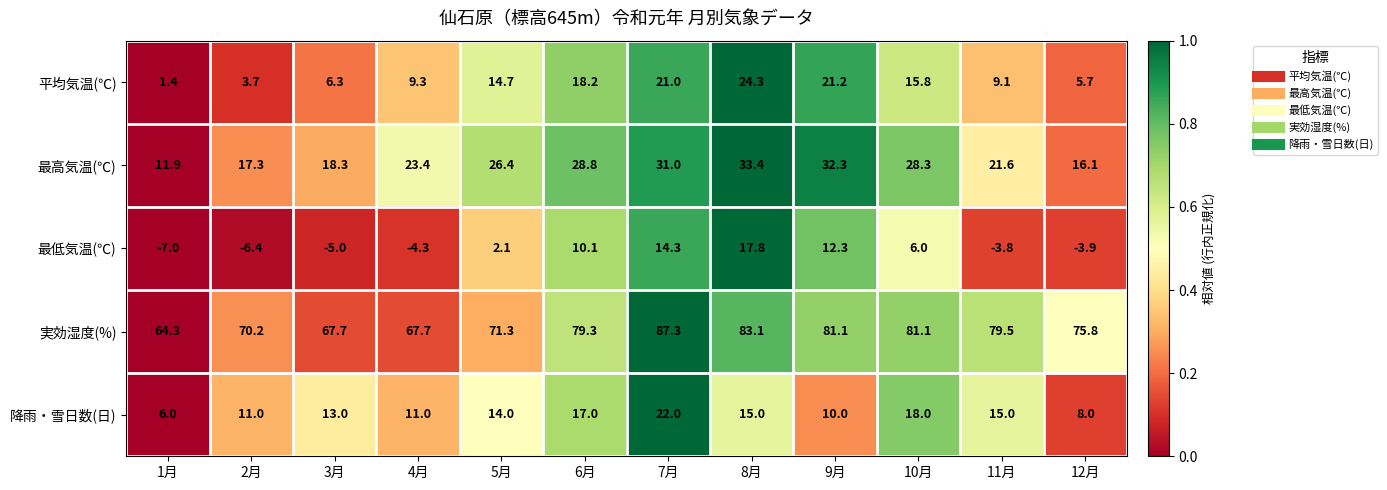

Which series has the largest total across all categories?

実効湿度(%)